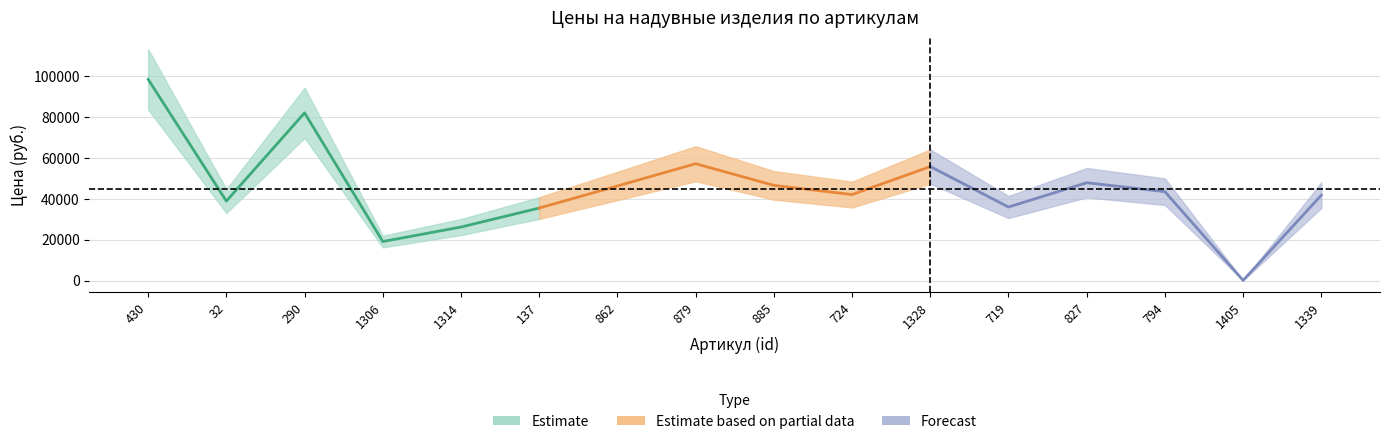

How many points are higher than both their immediate neighbors (excluding endpoints)?

4